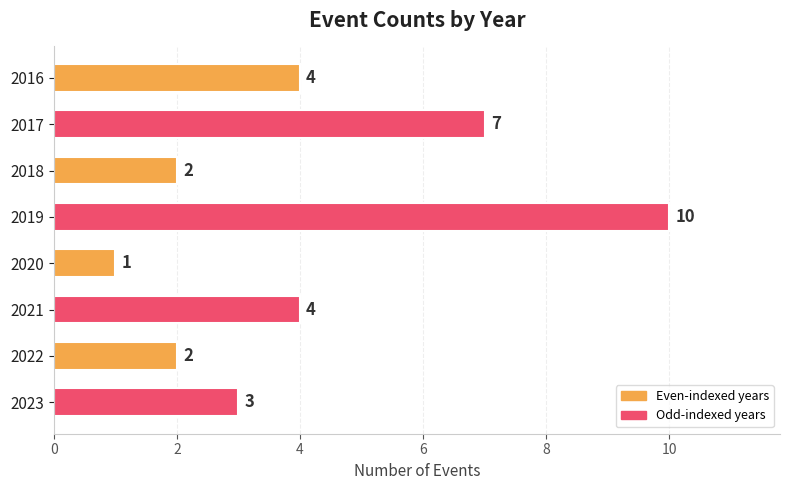

Count the values in the range 2 to 7.

6